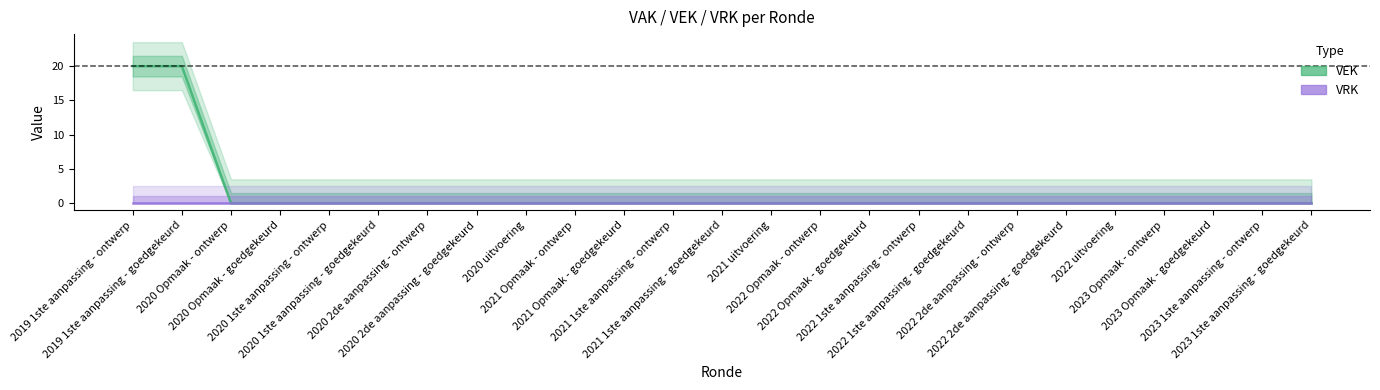

At which category does the chart reach its minimum across all series?

2020 Opmaak - ontwerp